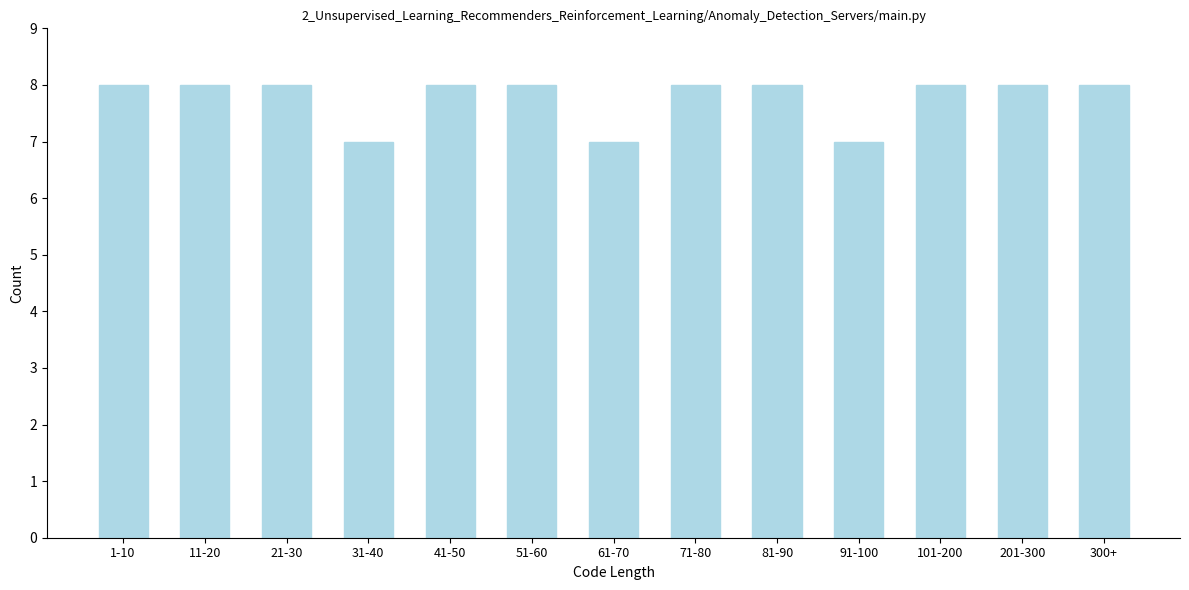

Reading left to right, list all the values displayed in this chart.

8	8	8	7	8	8	7	8	8	7	8	8	8